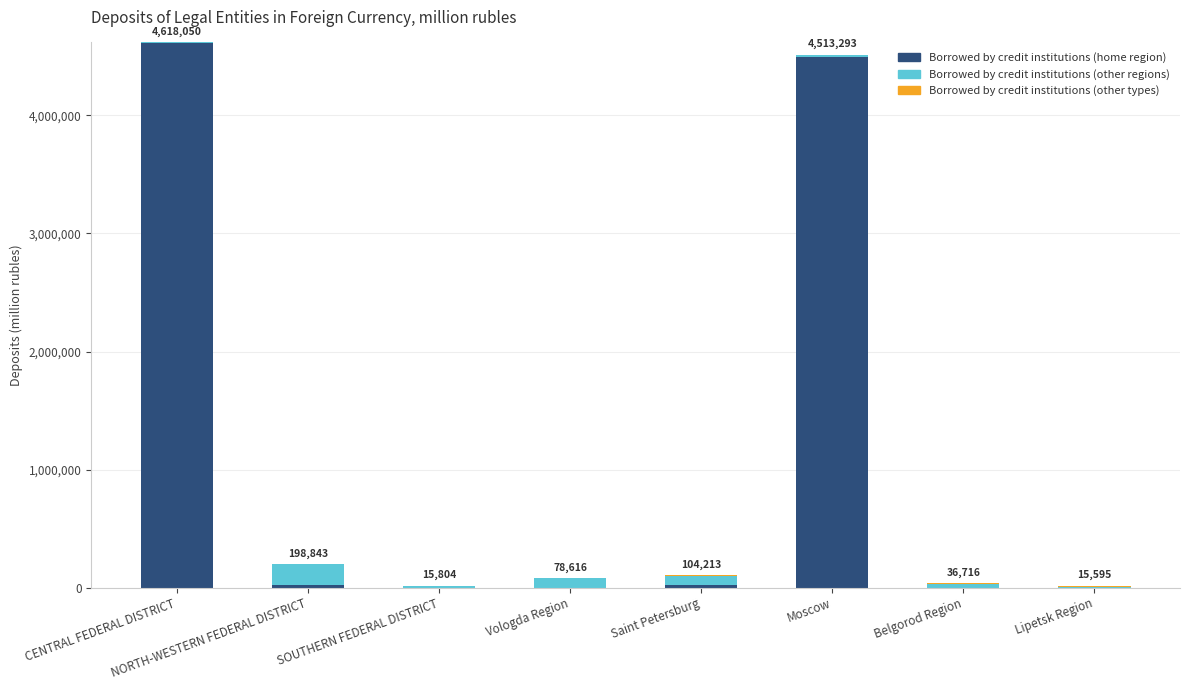

How many categories are shown in the chart?

8